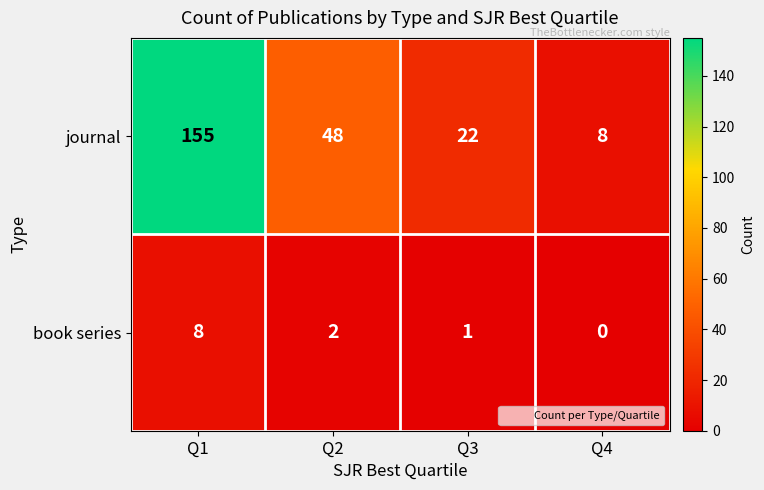

Rank the series by their maximum value, from lowest to highest.

book series, journal